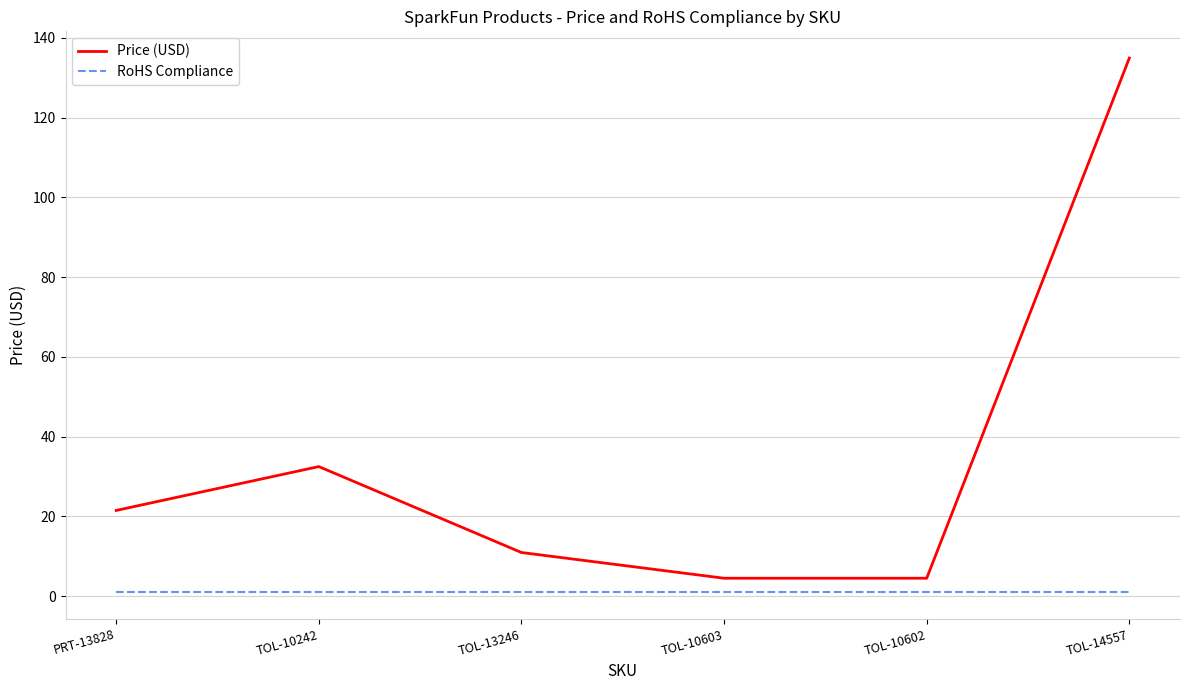

Which series has the largest range (max minus min)?

Price (USD)